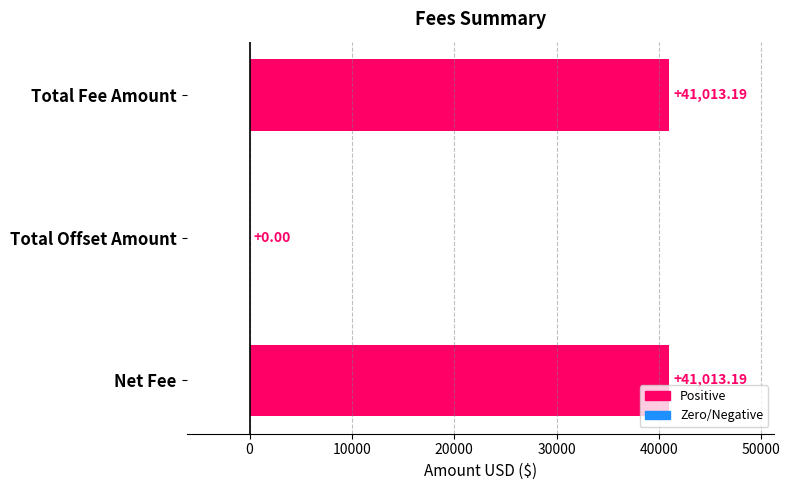

What is the change in value from Total Offset Amount to Net Fee?

+41013.2